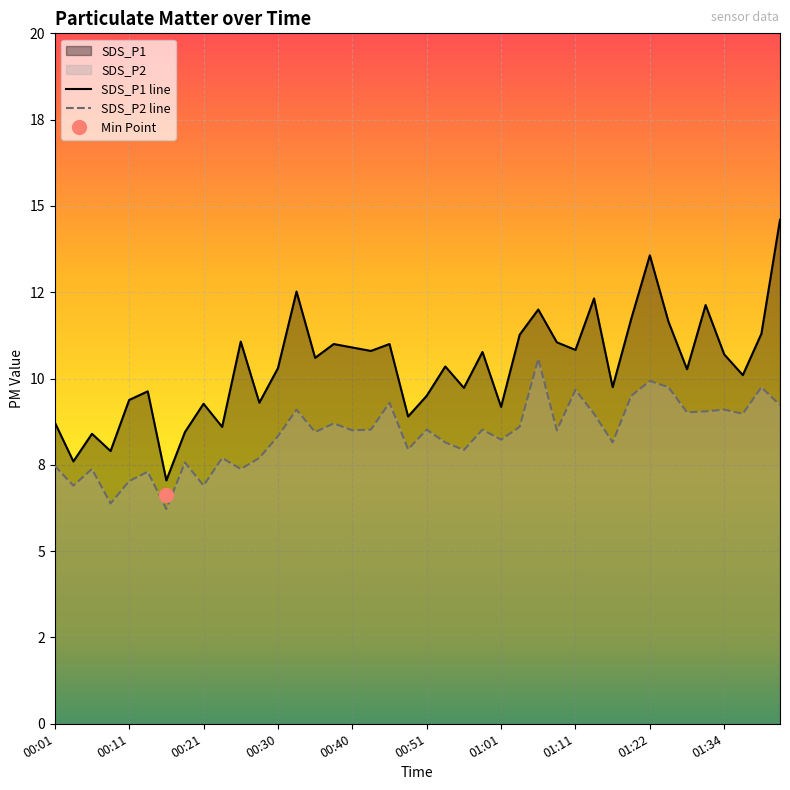

At which category does SDS_P1 reach its first local peak?

00:06